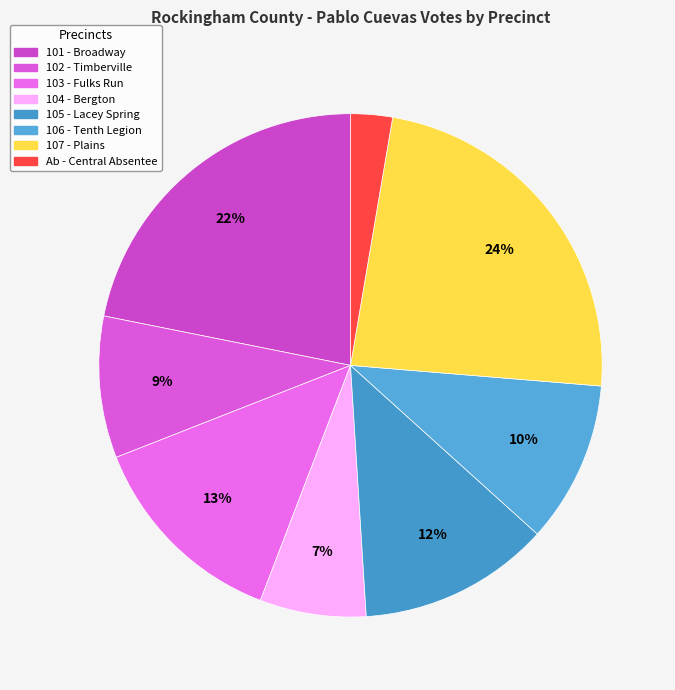

How many segments does this pie chart have?

8